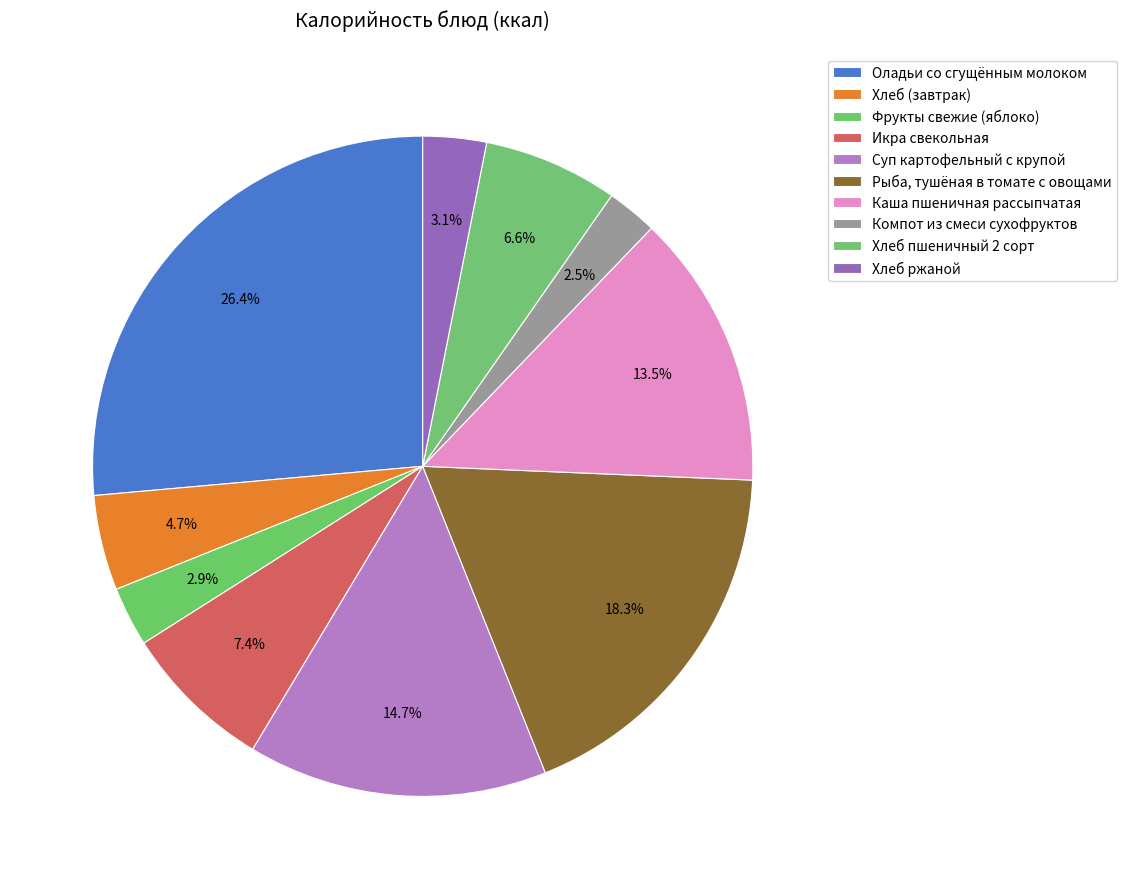

To the nearest percent, what percentage of the pie is Суп картофельный с крупой?

15%